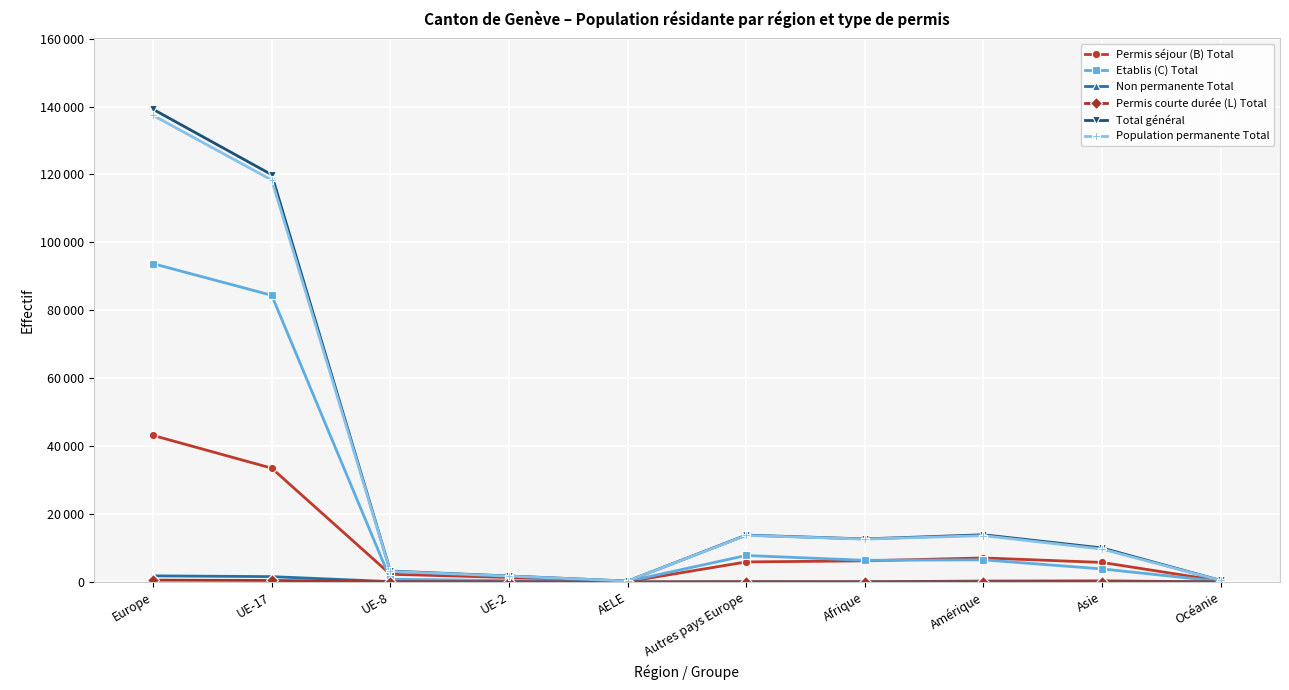

Is this an area chart (filled region under the line)?

No